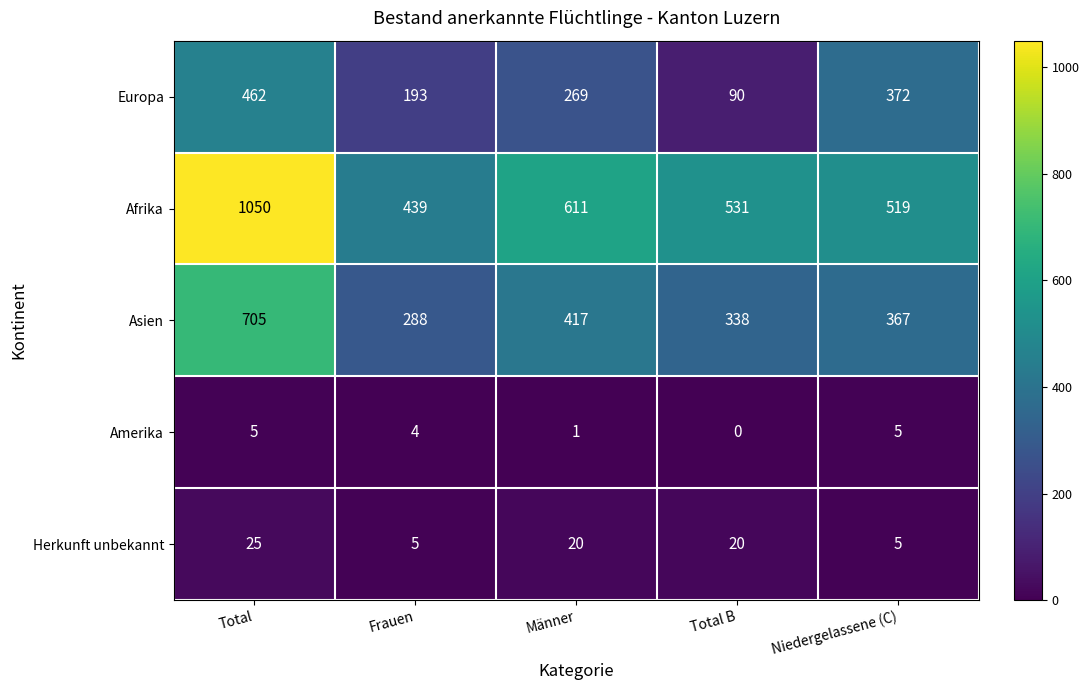

What value does the Amerika series have at Frauen?

4